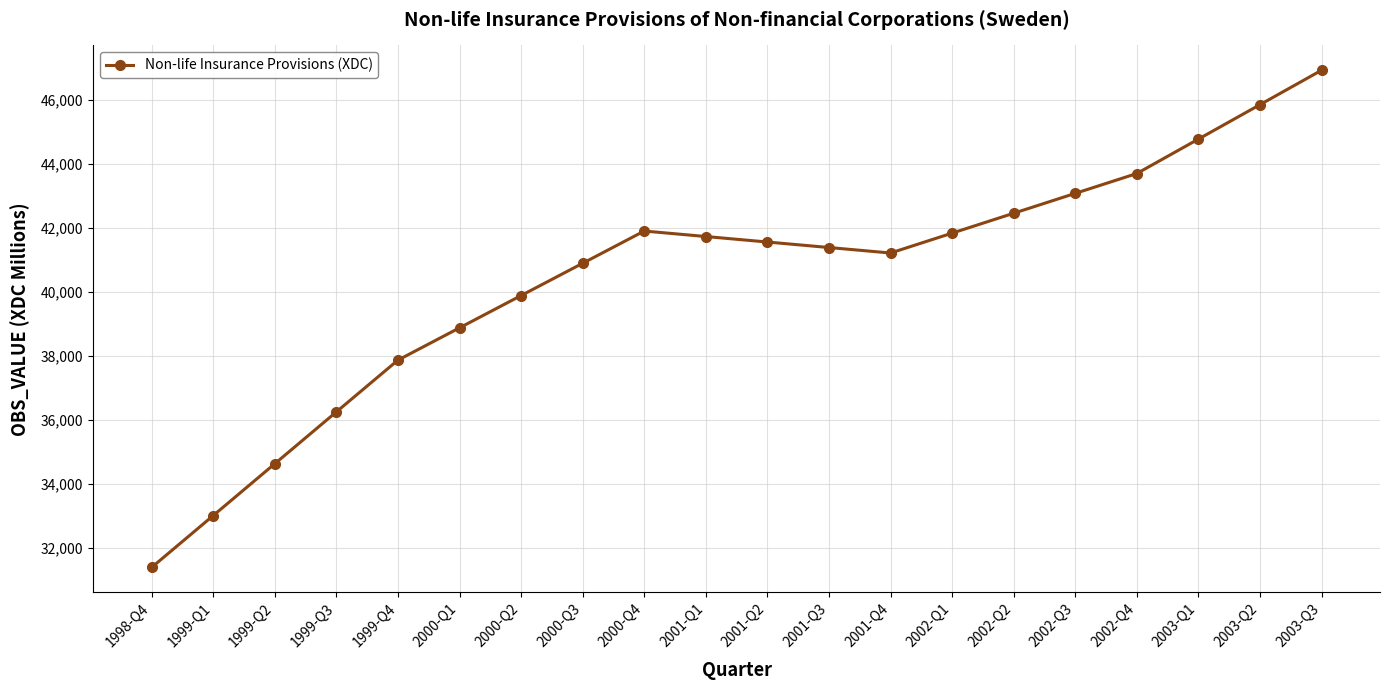

Which label corresponds to the largest value in the chart?

2003-Q3